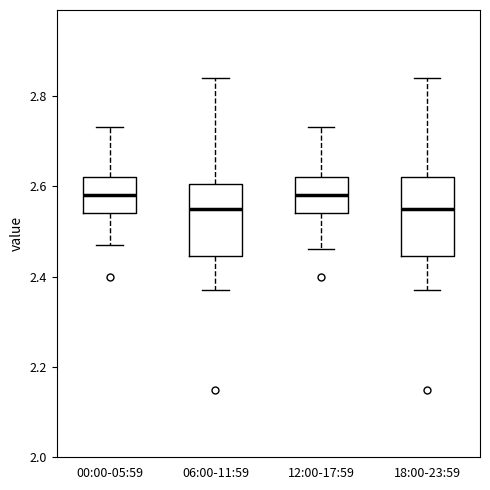

Where is the lower edge of the box for 12:00-17:59 on the y-axis? The values are not printed on the chart, so give them approximately, as read against the axis.

2.54